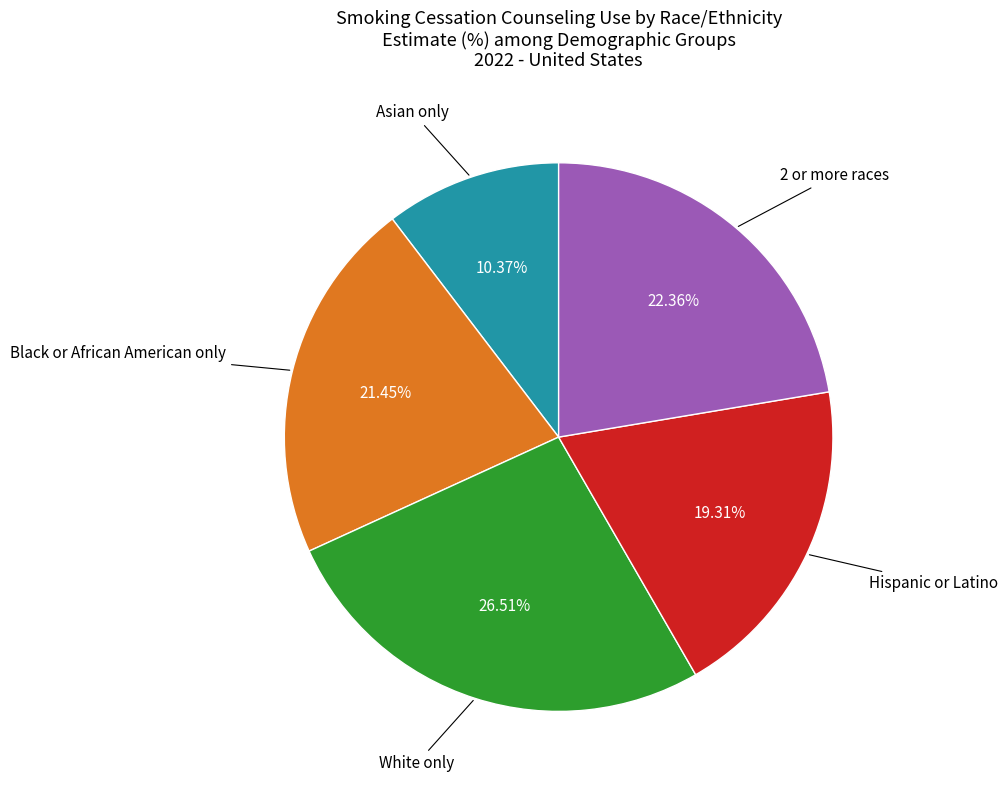

Is there any slice that represents more than half of the pie?

No